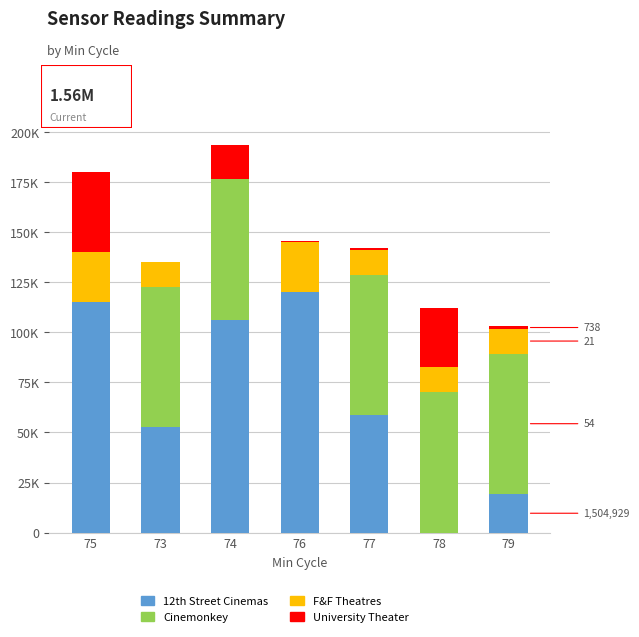

Are the bars grouped side by side (vs. stacked)?

No